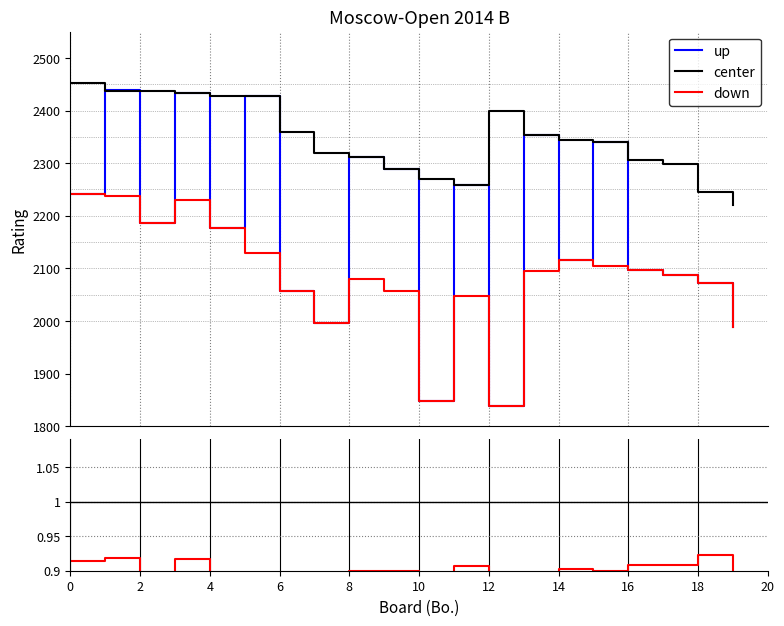

Which series has the largest range (max minus min)?

up